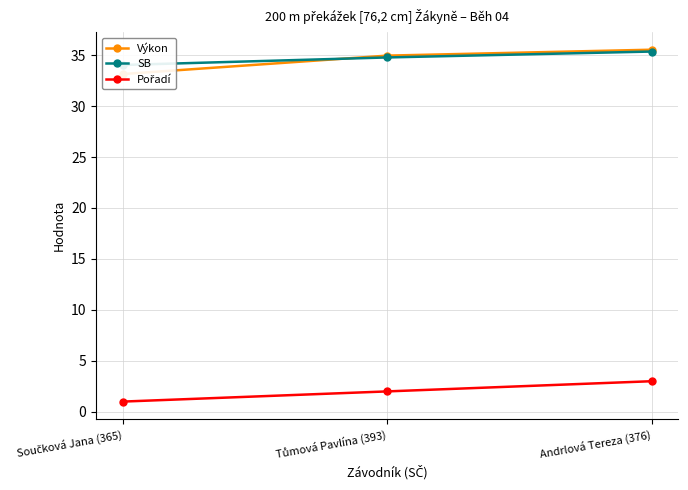

At which label does Pořadí reach its peak?

Andrlová Tereza (376)